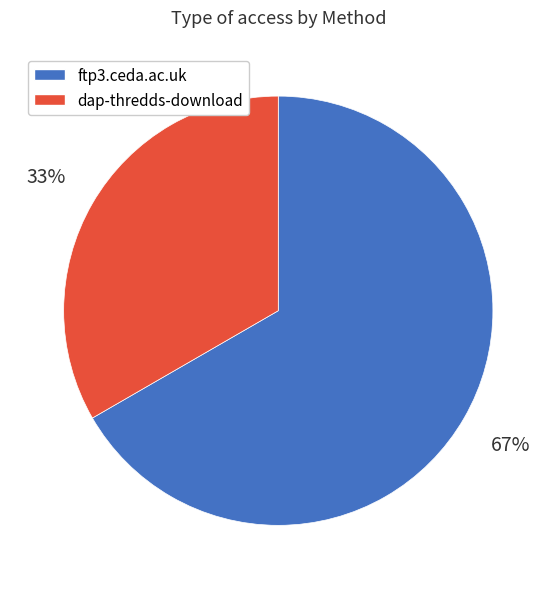

What percentage is the ftp3.ceda.ac.uk slice, to the nearest percent?

67%